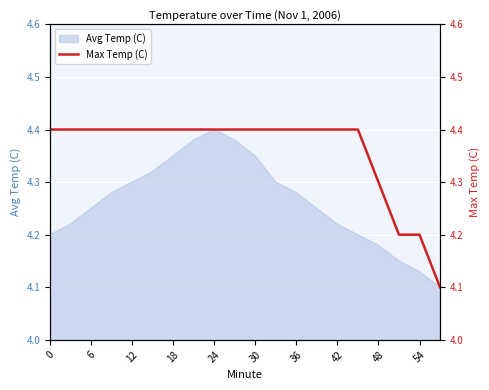

True or false: Avg Temp (C) has a value of 2.7 at 30.

False